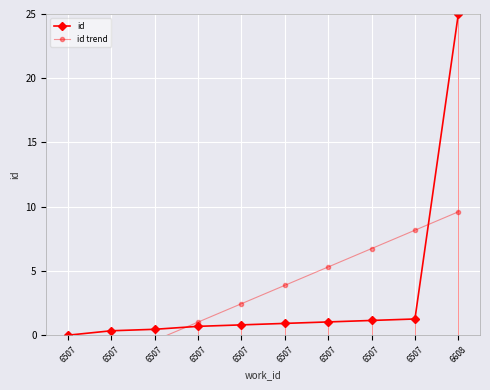

The value of id trend at 6507 is 1.7. True or false?

False